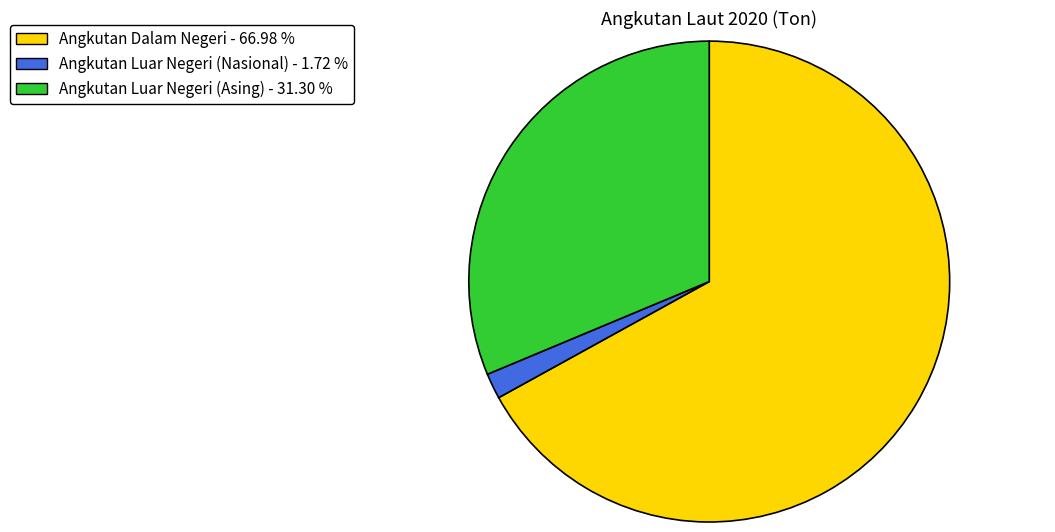

What is the majority slice?

Angkutan Dalam Negeri